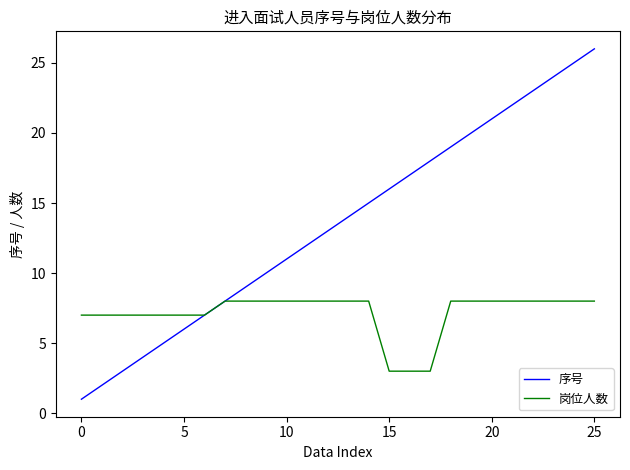

List the series in order of their overall mean, lowest first.

岗位人数, 序号